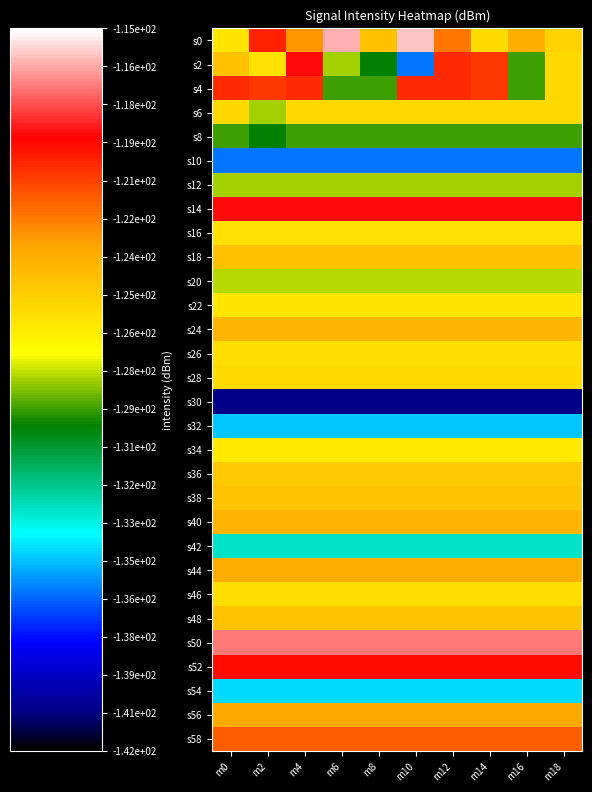

At m2, list the series in order from largest to smallest.

s50, s14, s52, s0, s4, s58, s56, s44, s40, s24, s18, s38, s48, s36, s28, s26, s46, s2, s16, s22, s34, s20, s6, s12, s8, s42, s54, s32, s10, s30